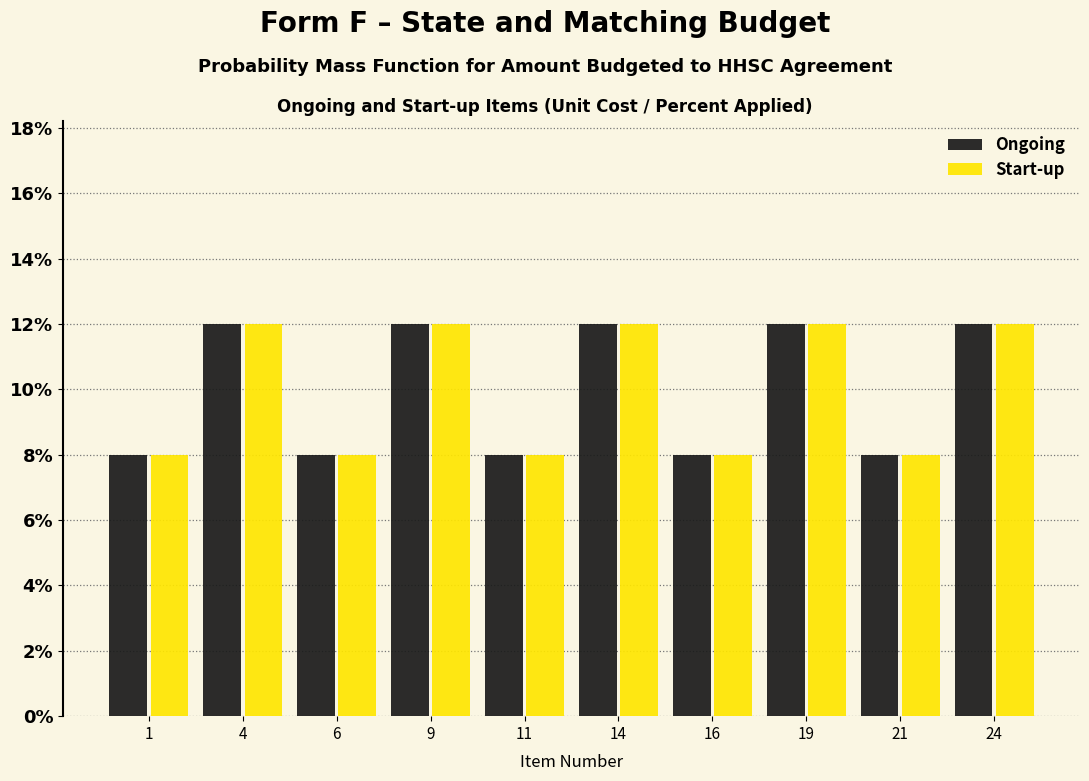

Reading right to left, what are all the values shown in this chart?

Ongoing: 12	8	12	8	12	8	12	8	12	8
Start-up: 12	8	12	8	12	8	12	8	12	8